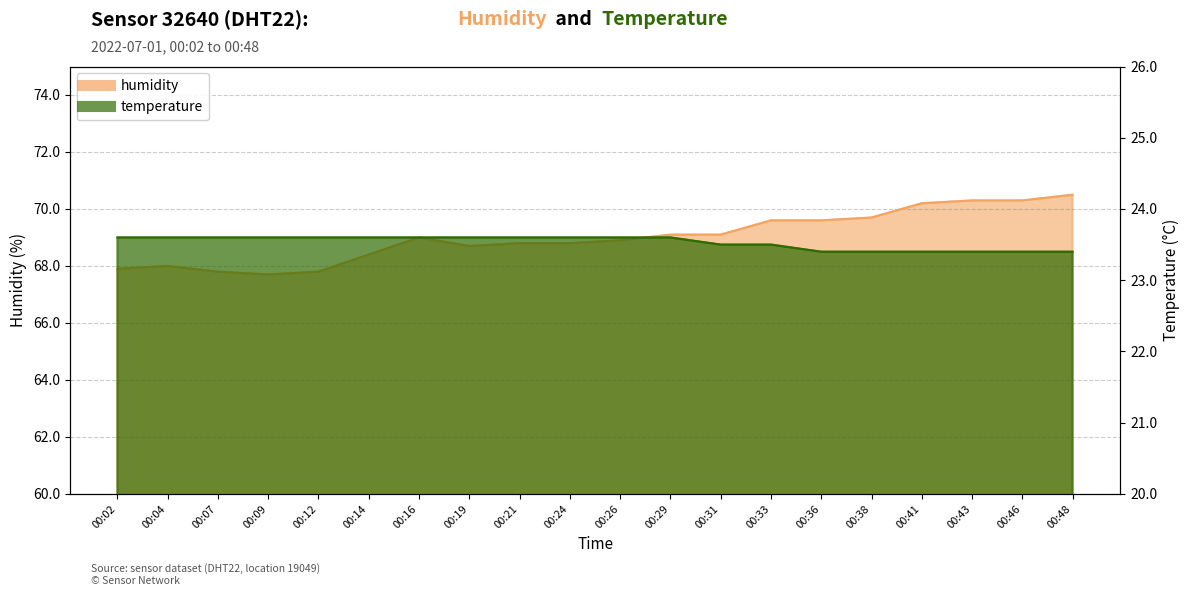

Rank the series at 00:36 from highest to lowest value.

humidity, temperature